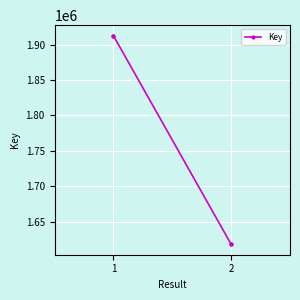

How many lines are shown in the chart?

1